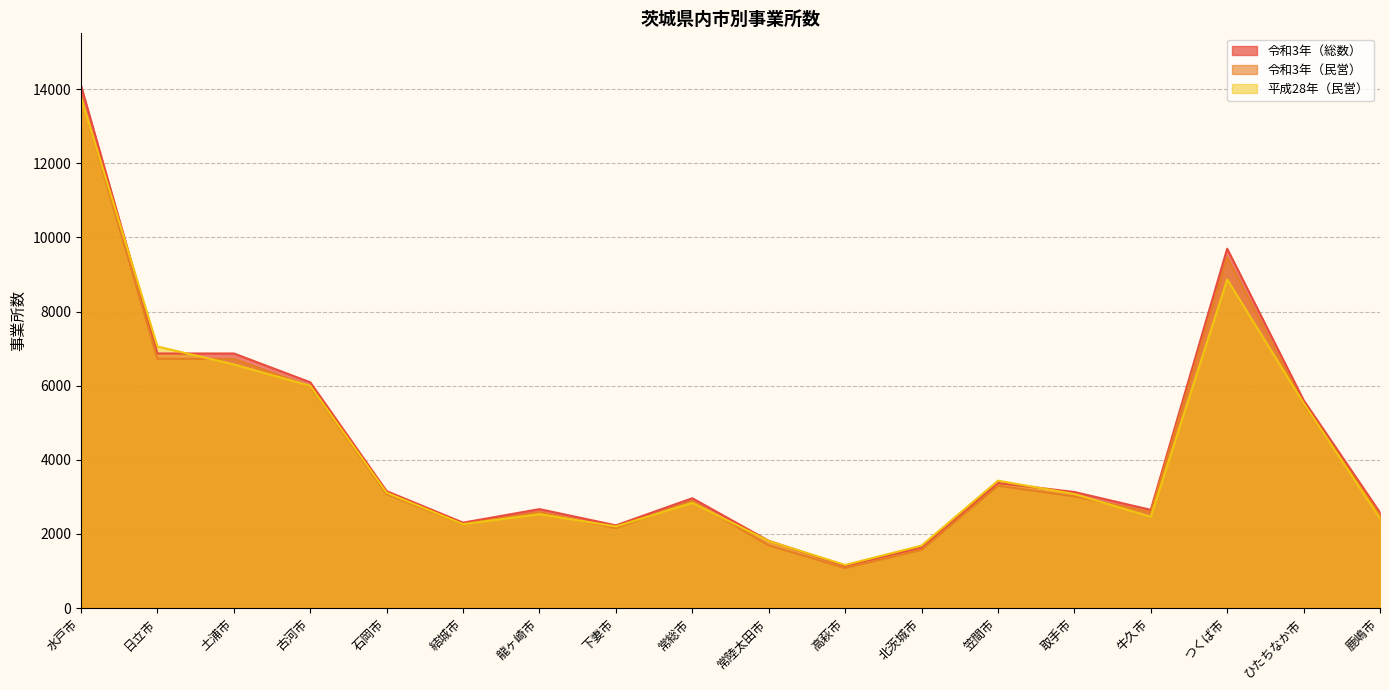

Which category has the lowest value across all series?

高萩市